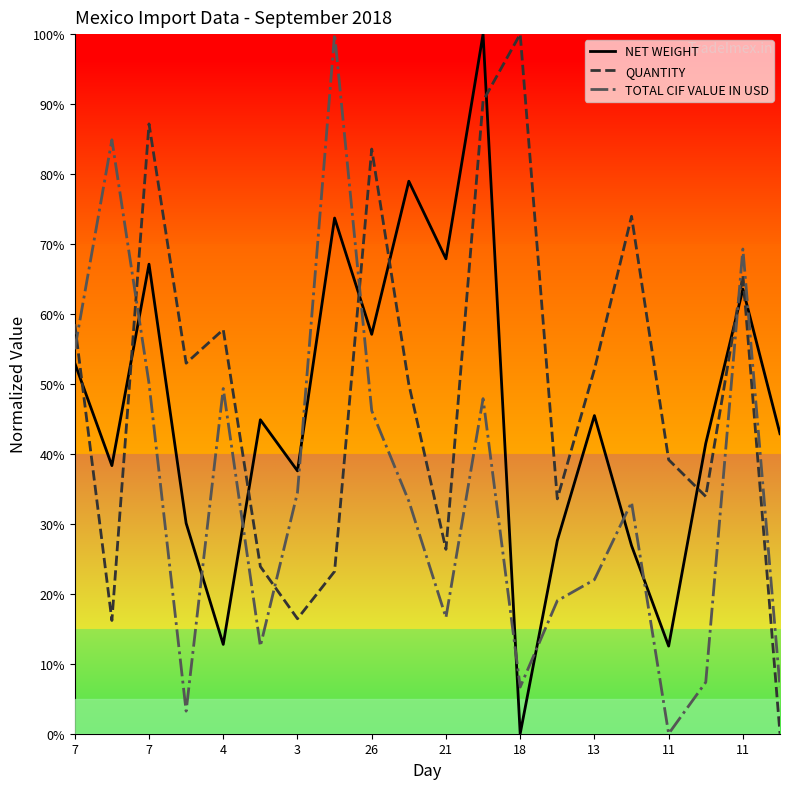

What is the maximum value for NET WEIGHT?

1.0